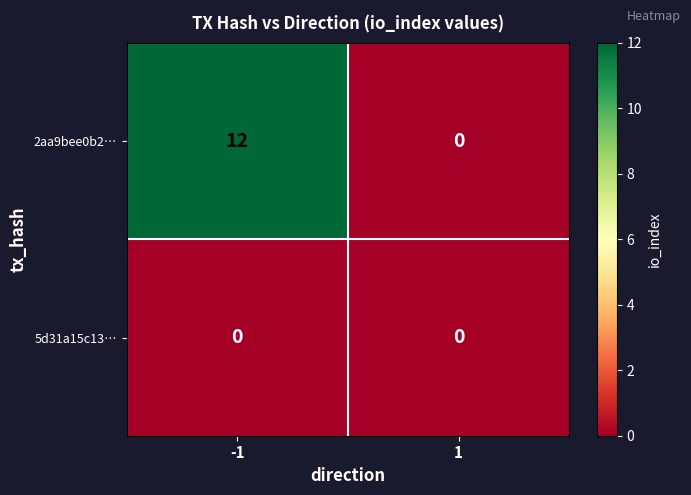

Is it true that 2aa9bee0b2… equals 7 at 1?

False